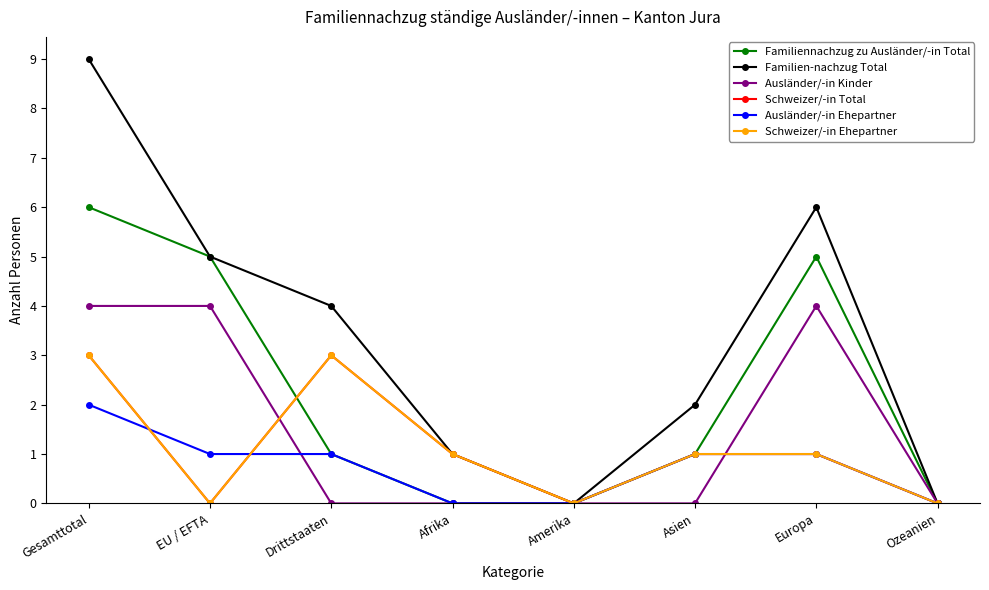

What is the average value of the Schweizer/-in Ehepartner series?

1